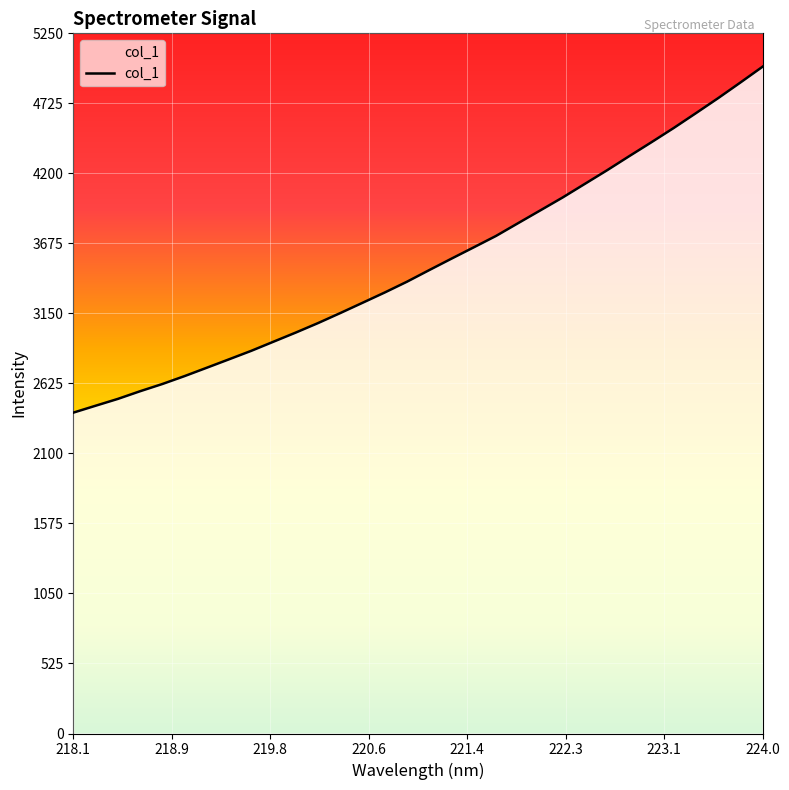

What is the greatest value displayed?

5000.2